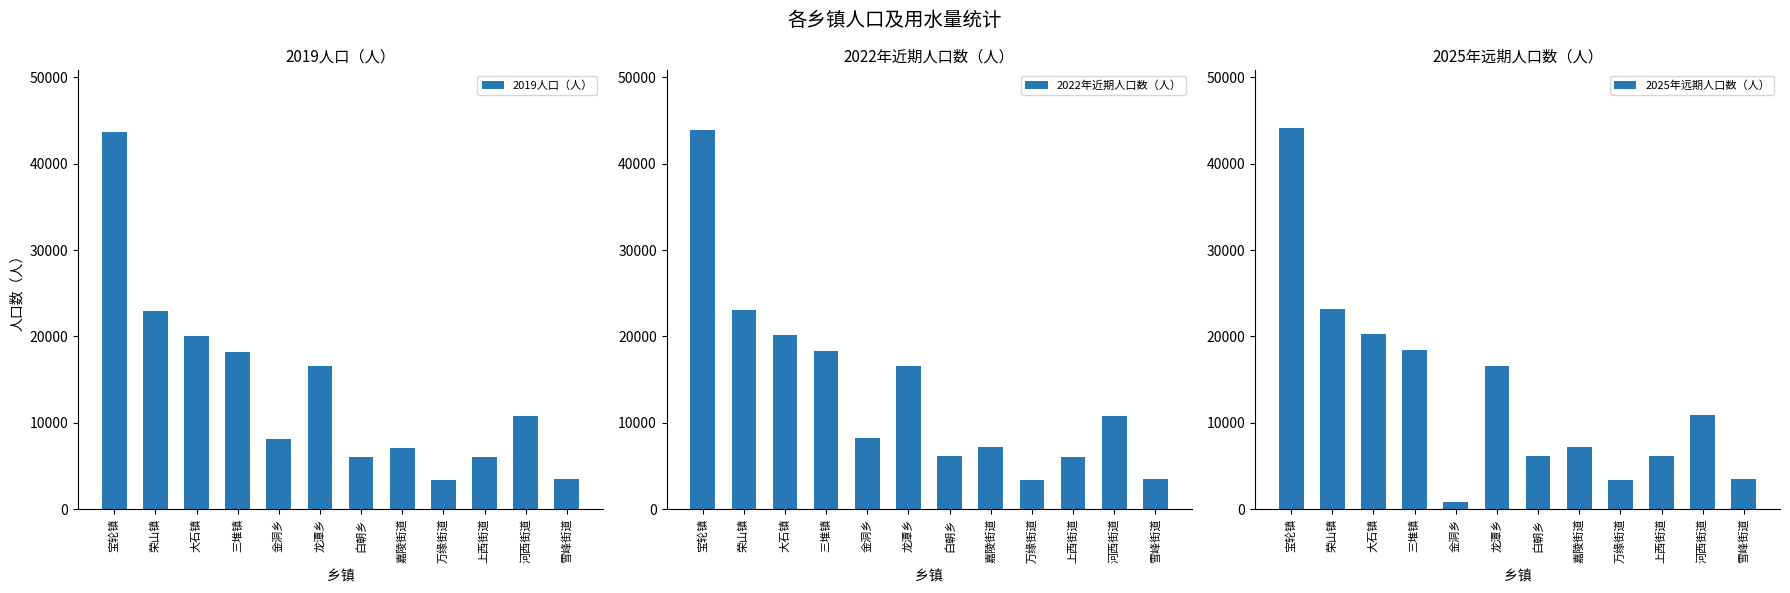

True or false: 2019人口（人） has a value of 36903 at 荣山镇.

False